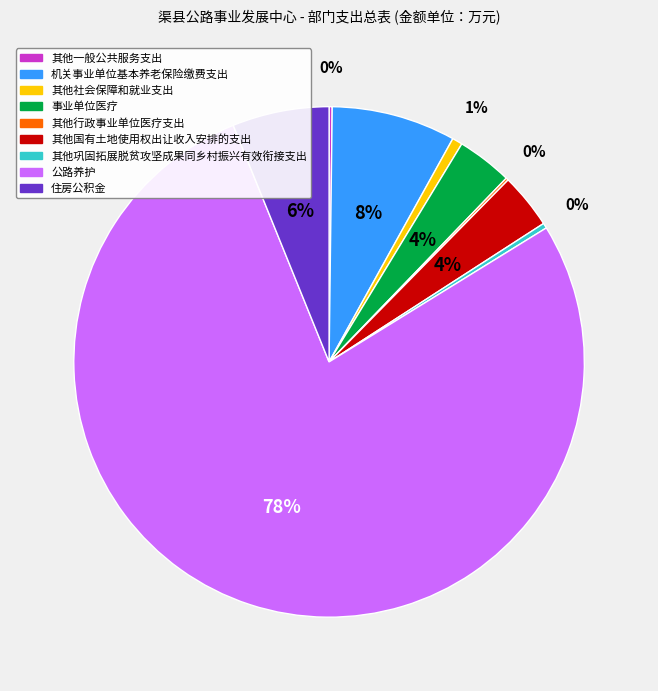

What is the majority slice?

公路养护